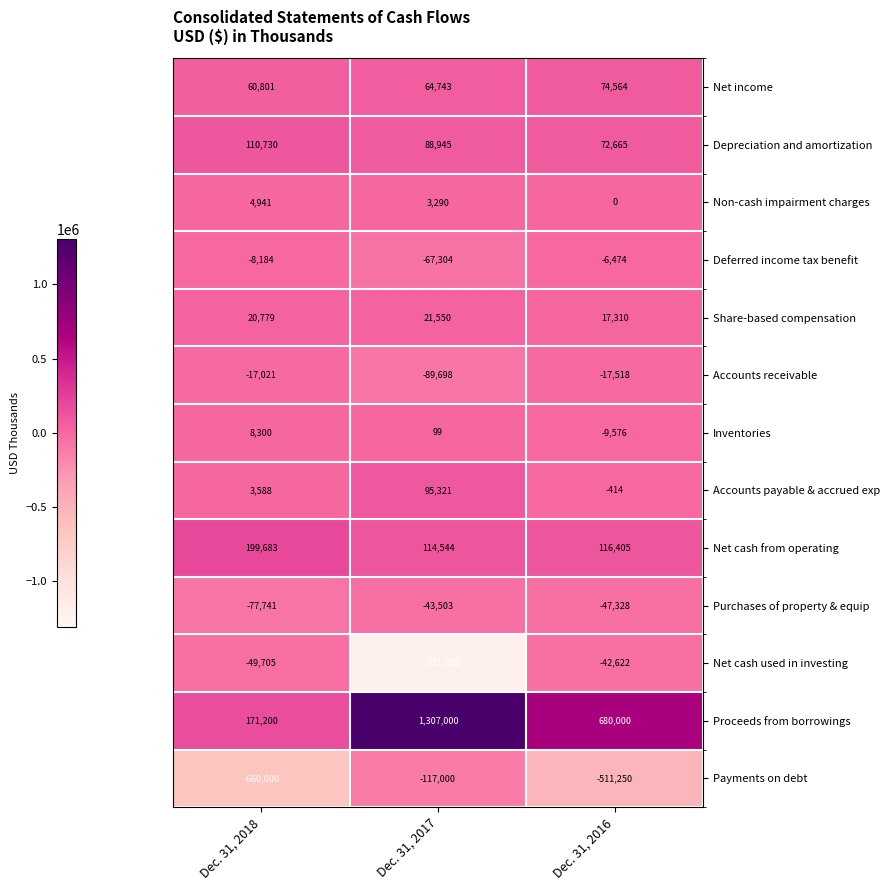

How many data points does each series have?

3